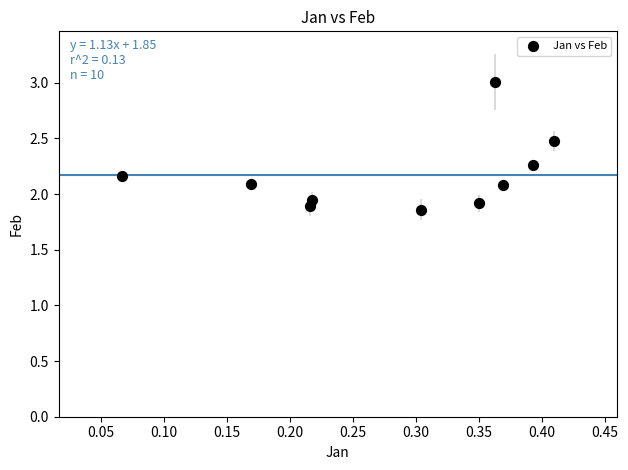

What is the average X value?

0.3